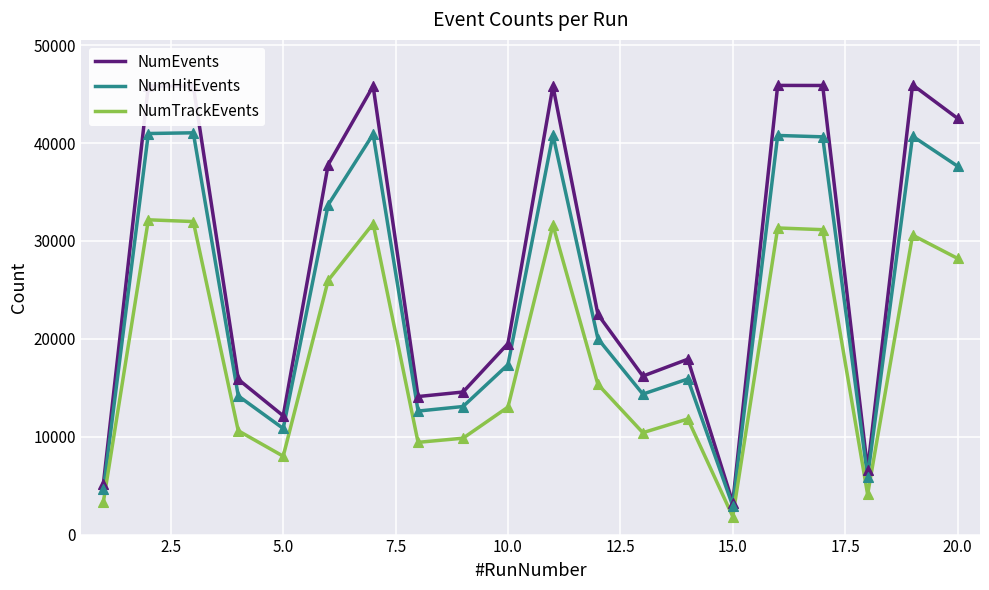

Which series has the largest total across all categories?

NumEvents